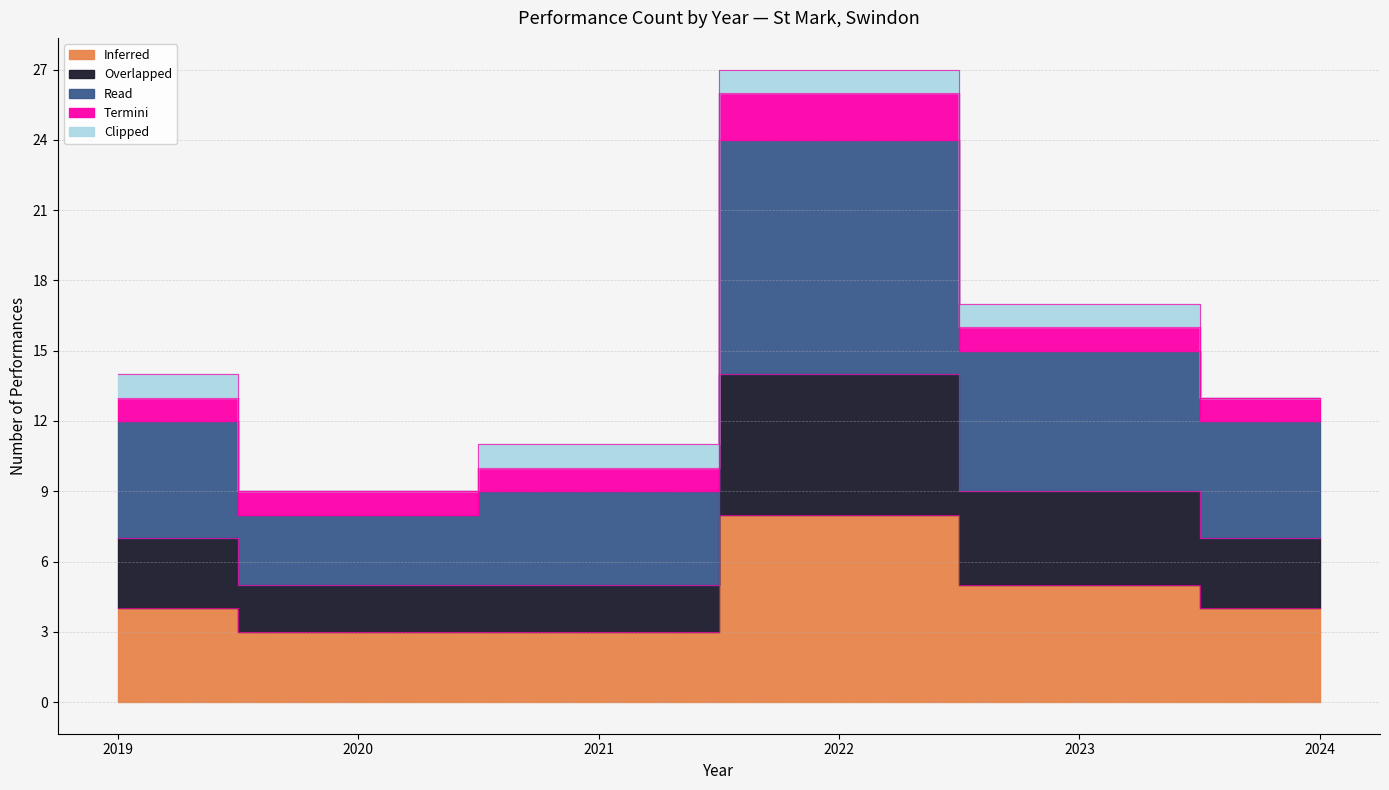

Where is the first local maximum for Read?

2022